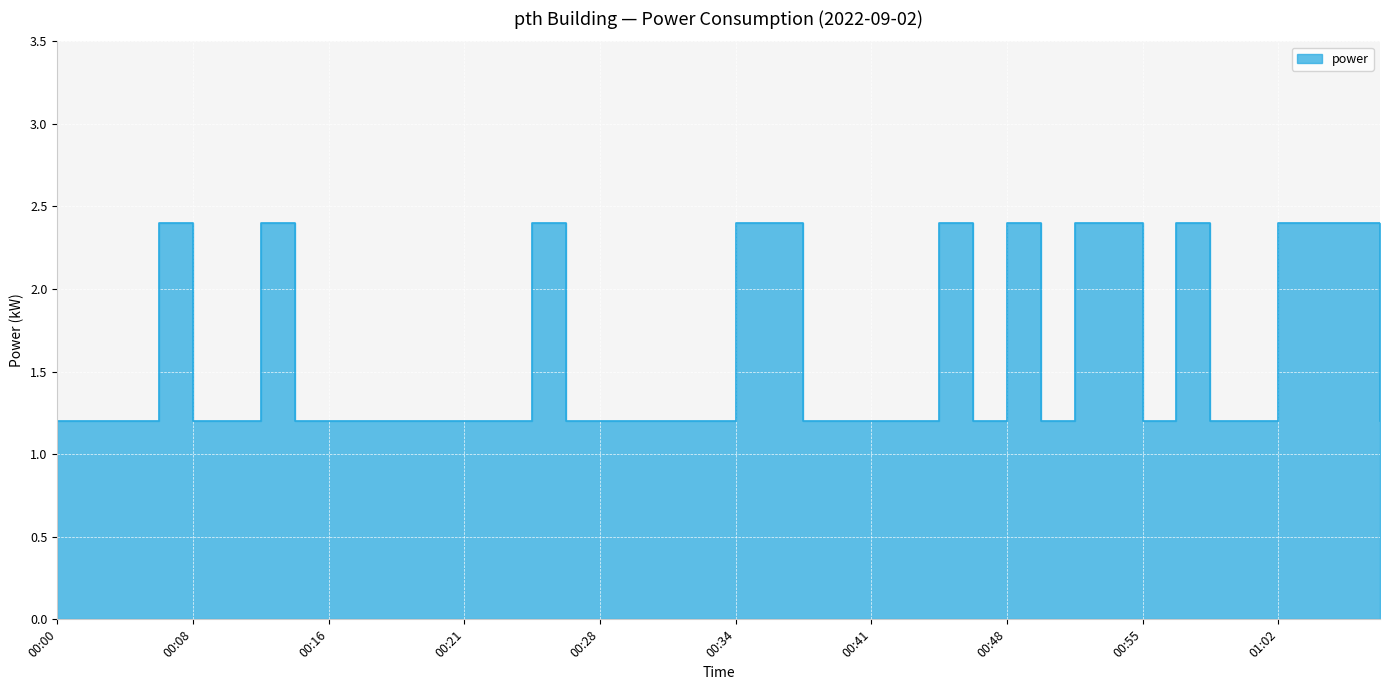

Where is the first local minimum?

00:46